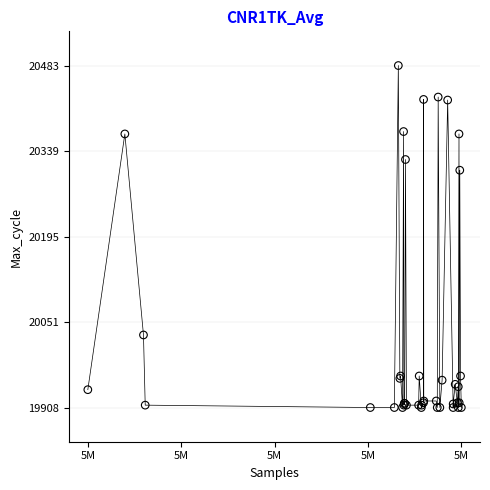

What Y value in the scatter plot is closest to 20195?

20307